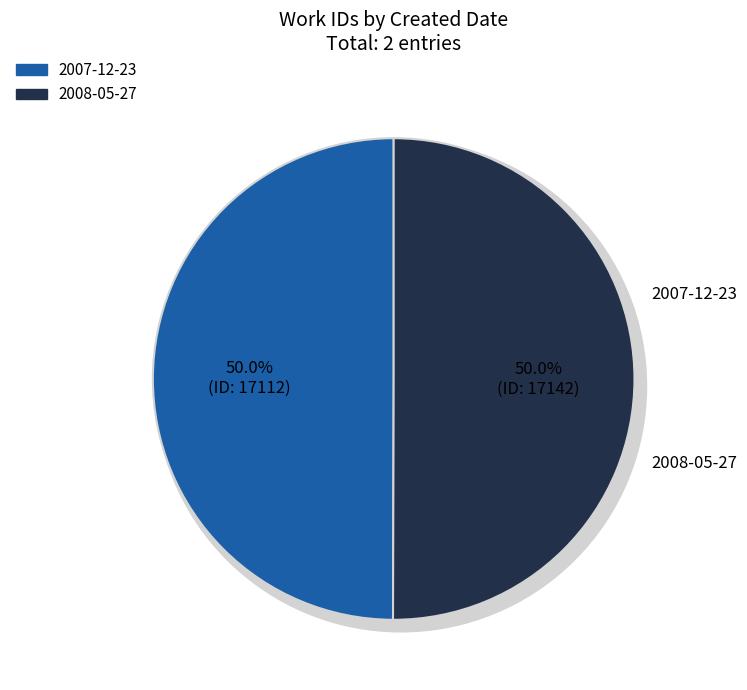

What percentage is the 2007-12-23 slice, to the nearest percent?

50%